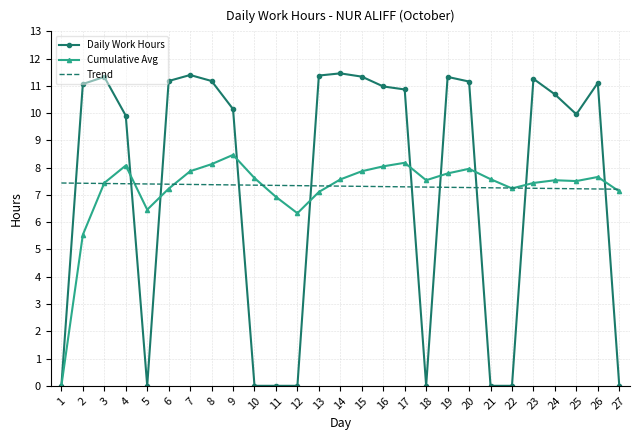

Which series has the largest range (max minus min)?

Daily Work Hours